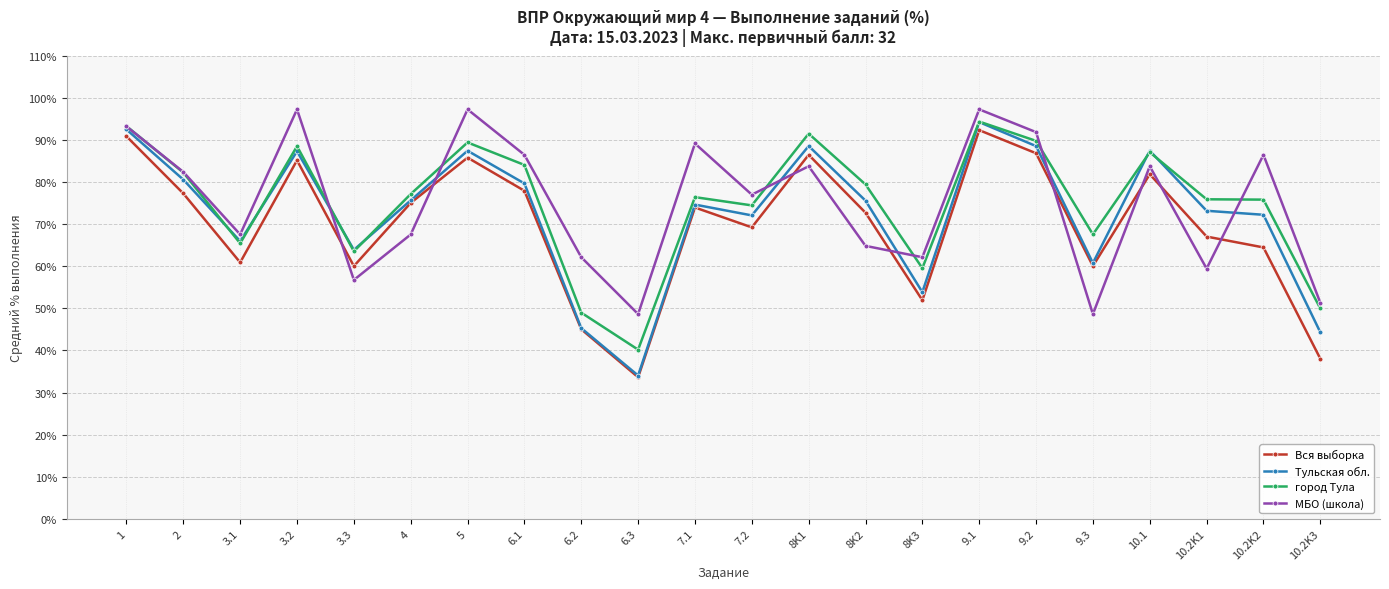

Which series has the largest range (max minus min)?

Тульская обл.